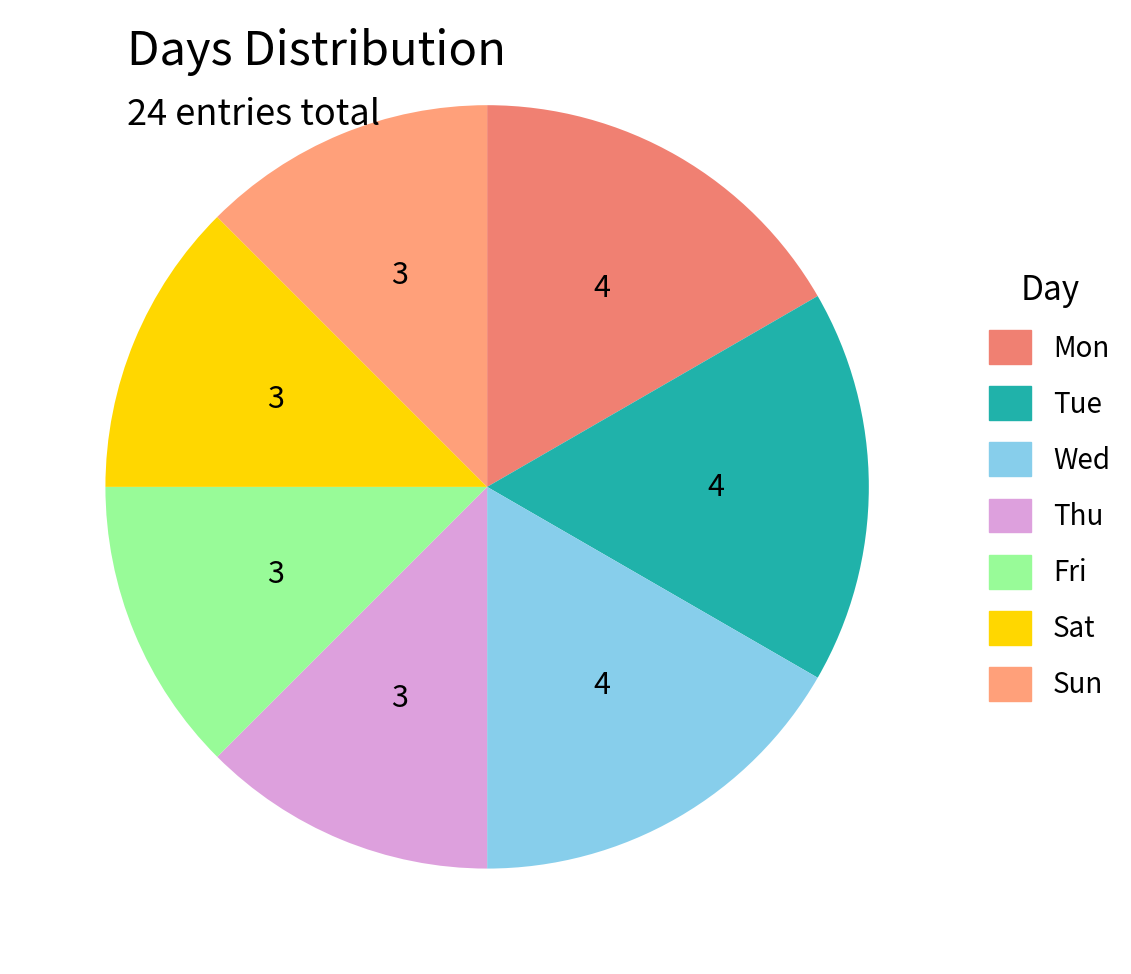

How many segments does this pie chart have?

7